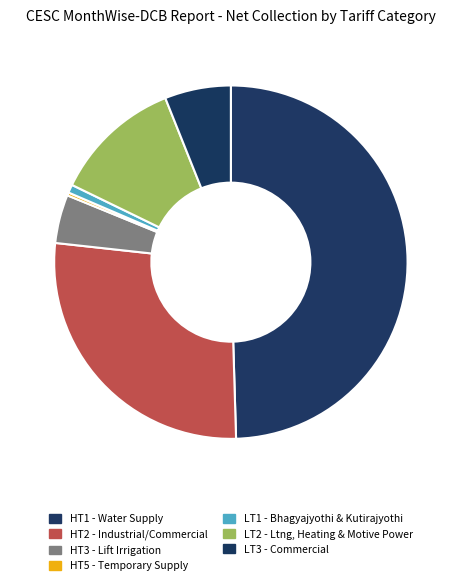

What is the ratio of the value at HT3 - Lift Irrigation to the value at HT2 - Industrial/Commercial?

0.2